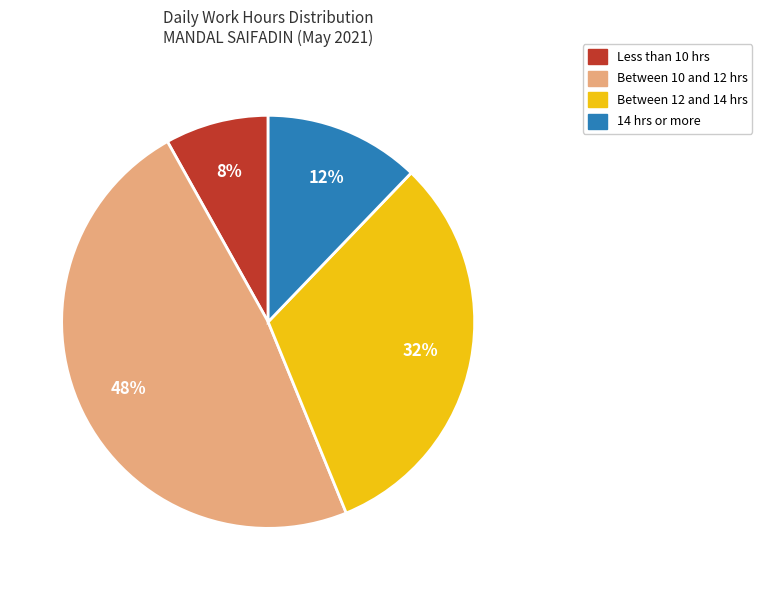

To the nearest percent, what is the average slice percentage?

25%